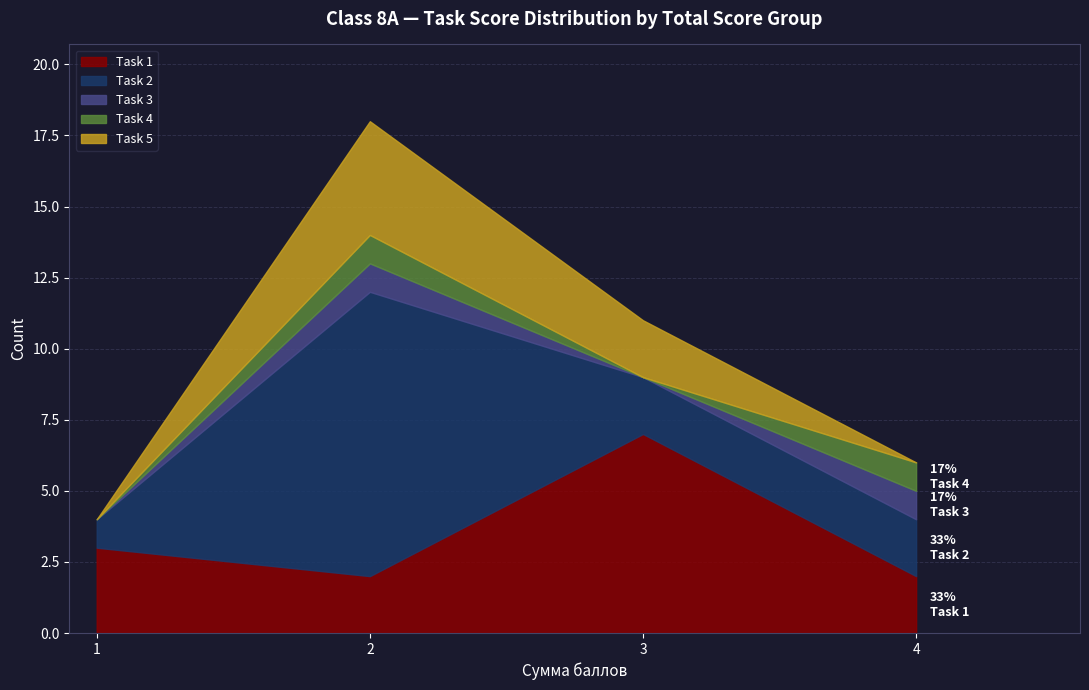

What are all the series names shown in the legend?

Task 1, Task 2, Task 3, Task 4, Task 5